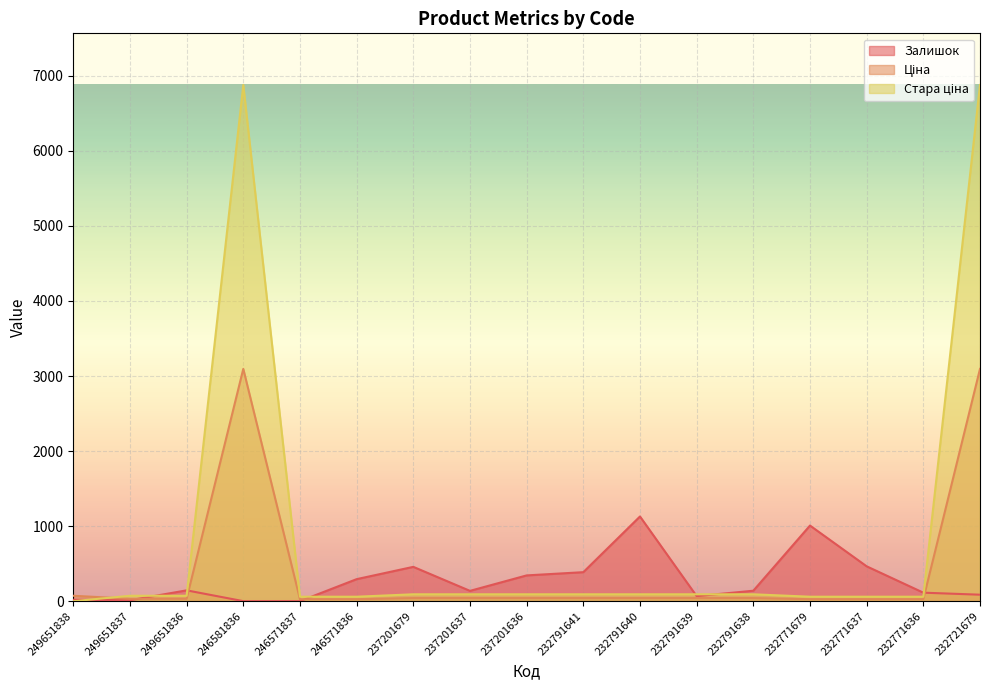

At which label is Залишок closest to 565?

232771637